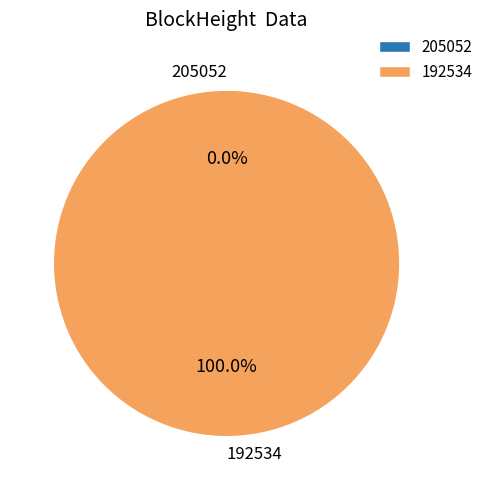

To the nearest percent, what is the average slice percentage?

50%